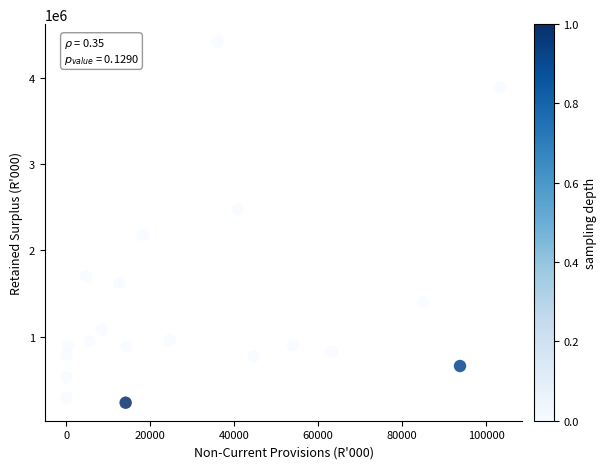

What is the range of Y values (max minus min)?

4182631